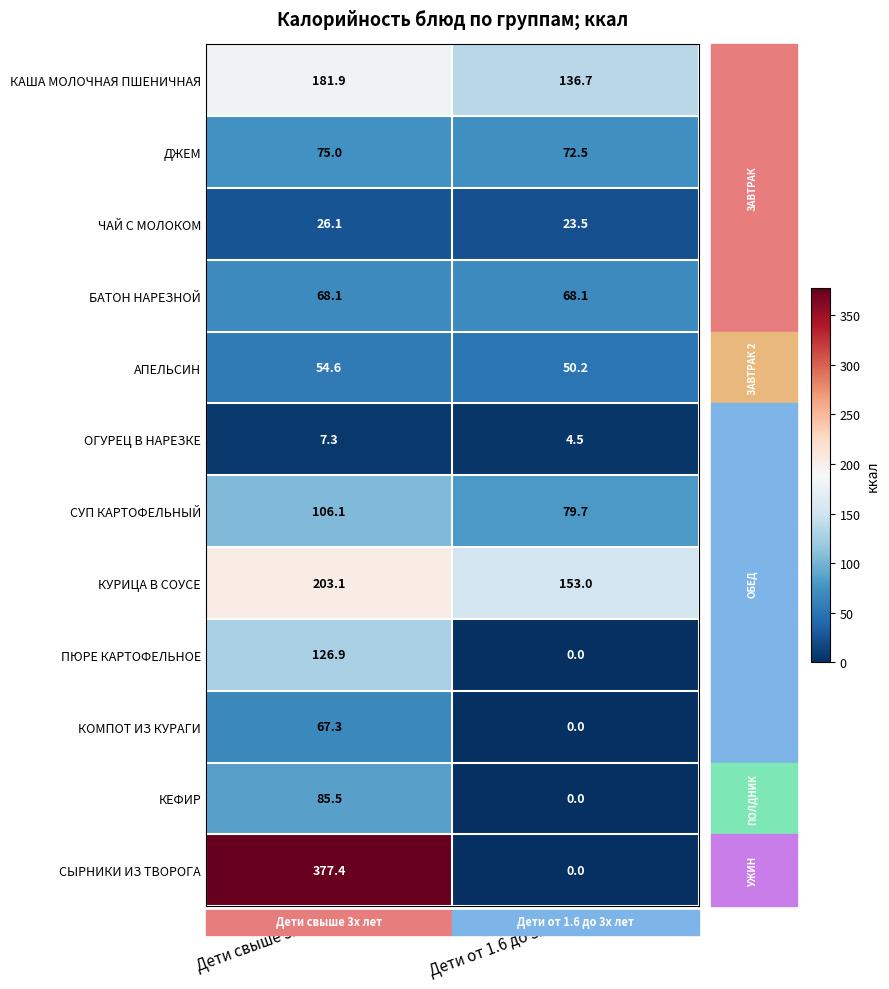

What is the difference between the maximum and minimum values in the КУРИЦА В СОУСЕ series?

50.1